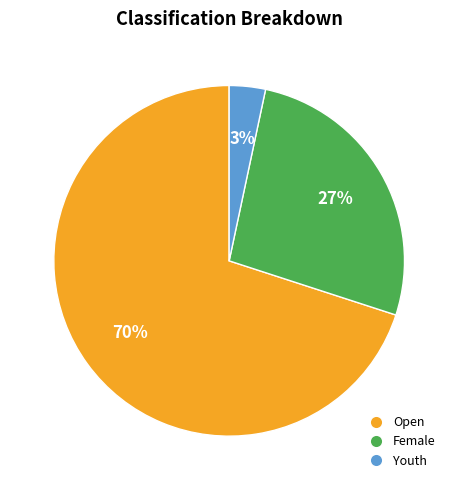

Is the sum of Open and Female greater than half?

Yes